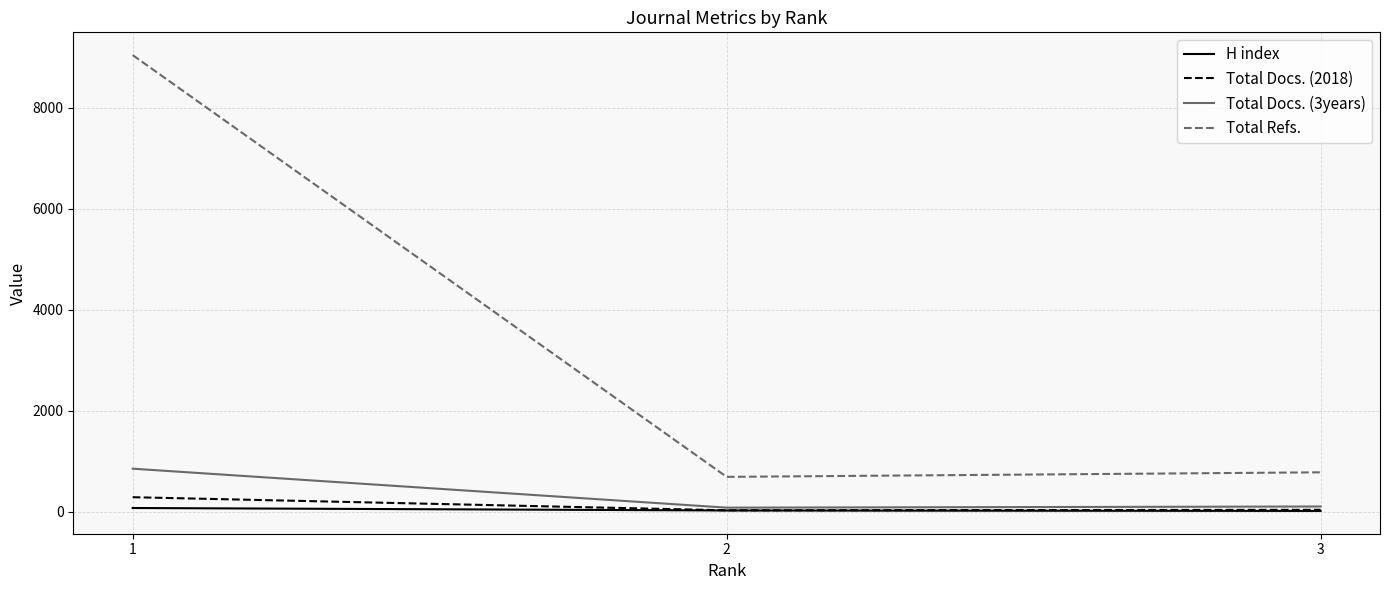

The value of Total Docs. (2018) at 1 is 285. True or false?

True